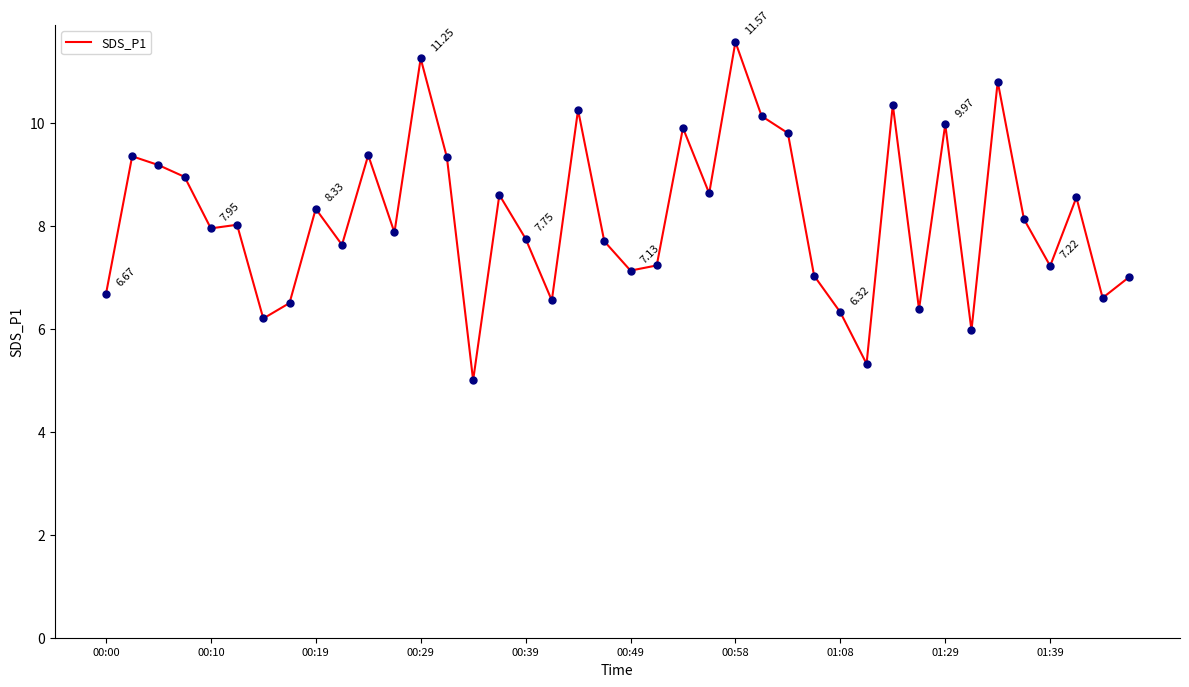

What is the difference between the maximum and minimum values?

6.6